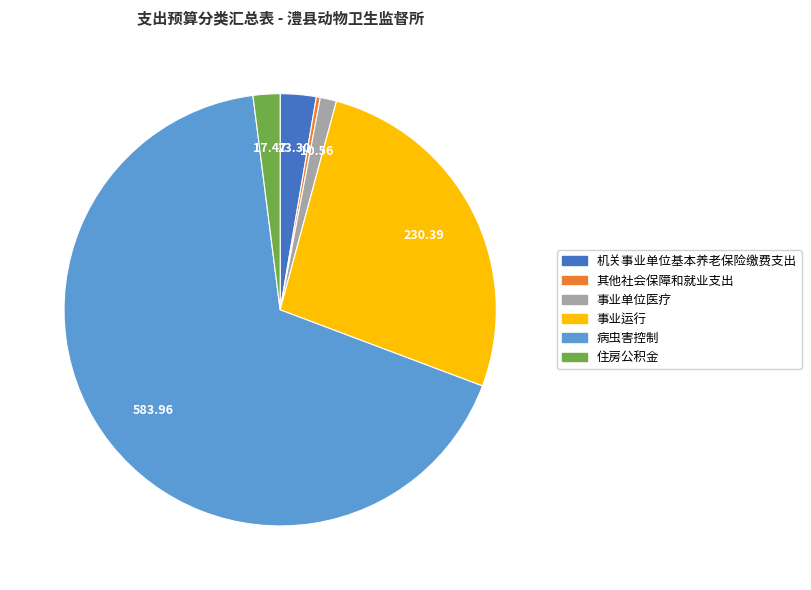

Which category has the biggest portion of the pie?

病虫害控制